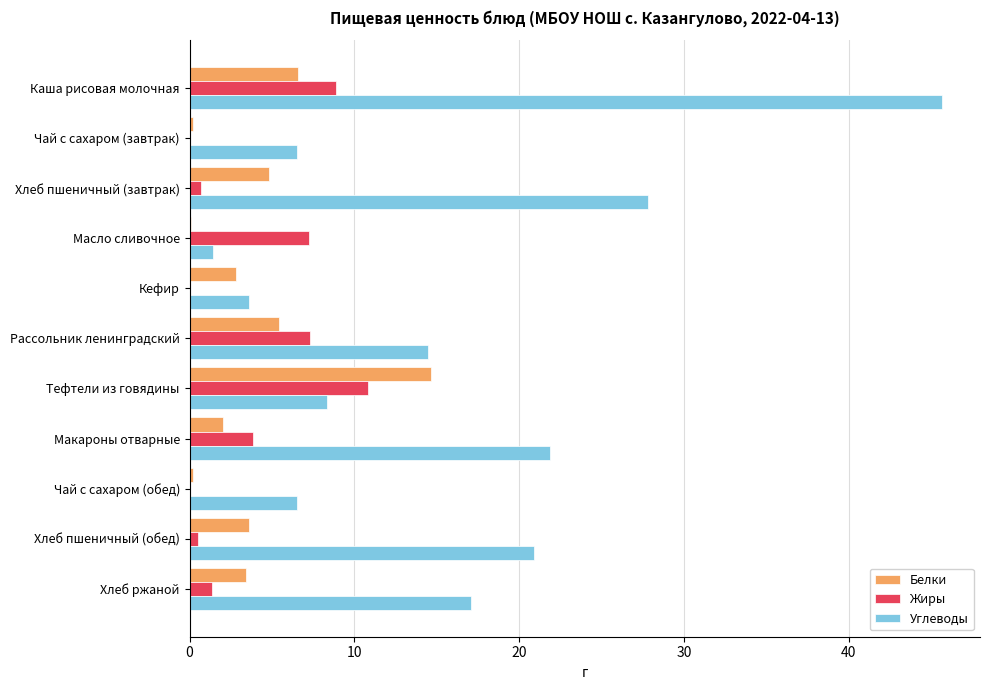

Is the value of Белки at Хлеб ржаной greater than the value of Углеводы at Чай с сахаром (обед)?

No